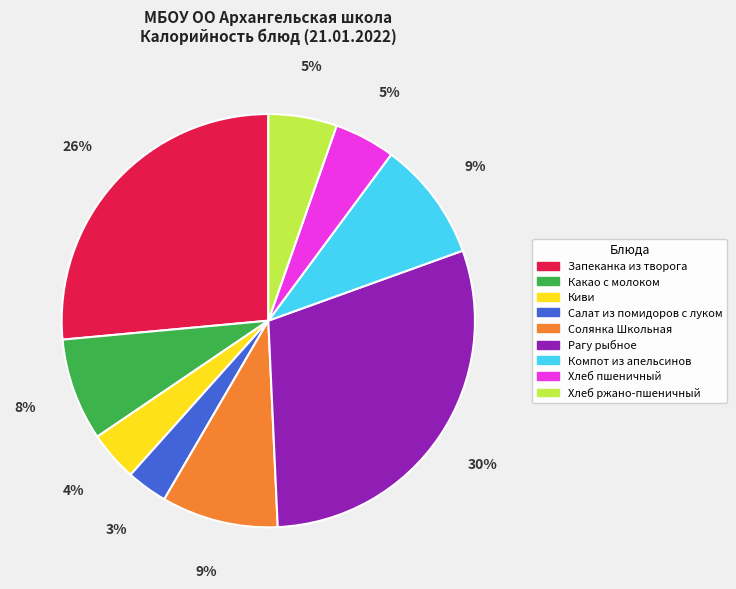

Is the sum of Запеканка из творога and Хлеб ржано-пшеничный greater than half?

No